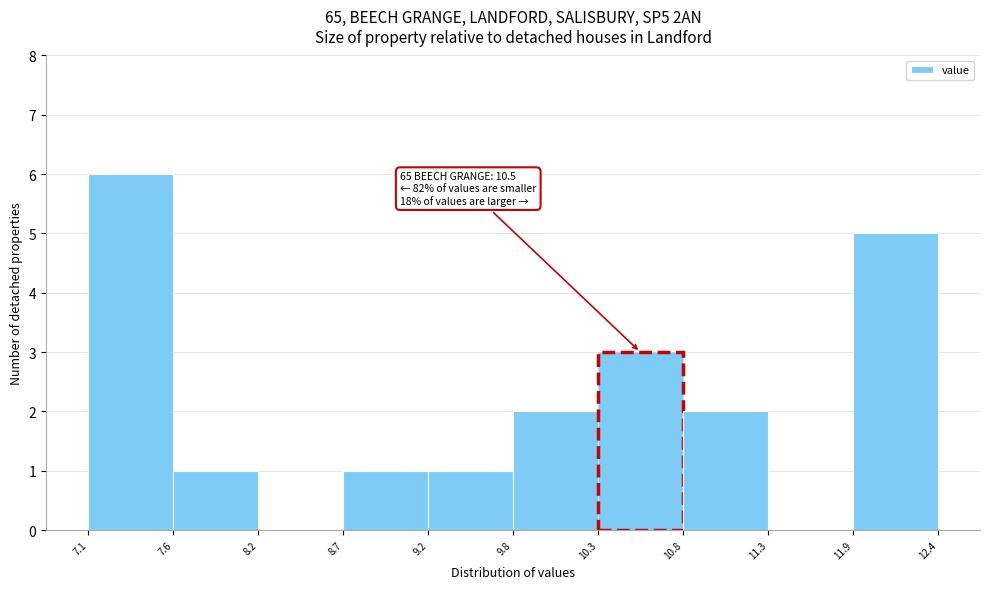

Which range on the x-axis has the tallest bar?

7.1 to 7.6